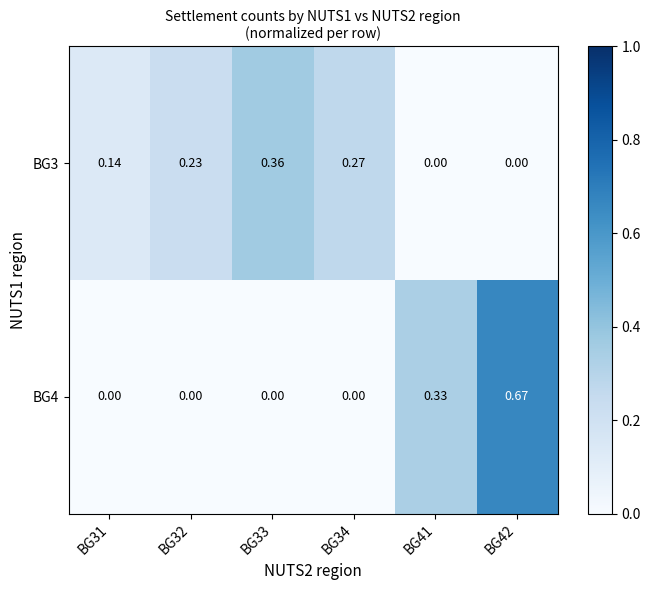

Is the value of BG4 at BG41 greater than the value of BG3 at BG34?

Yes